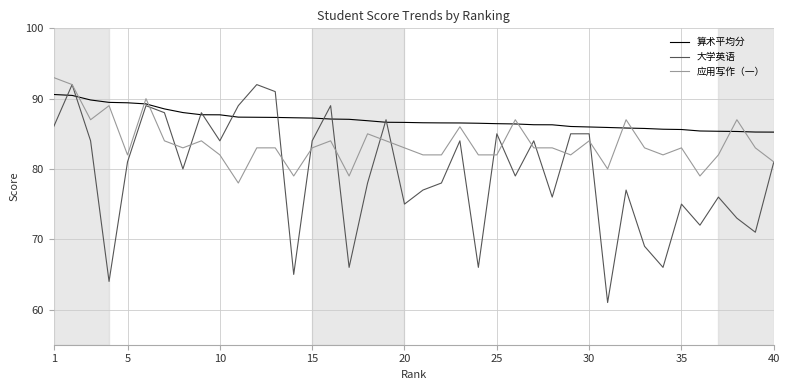

Rank the series by their average value, from highest to lowest.

算术平均分, 应用写作（一）, 大学英语